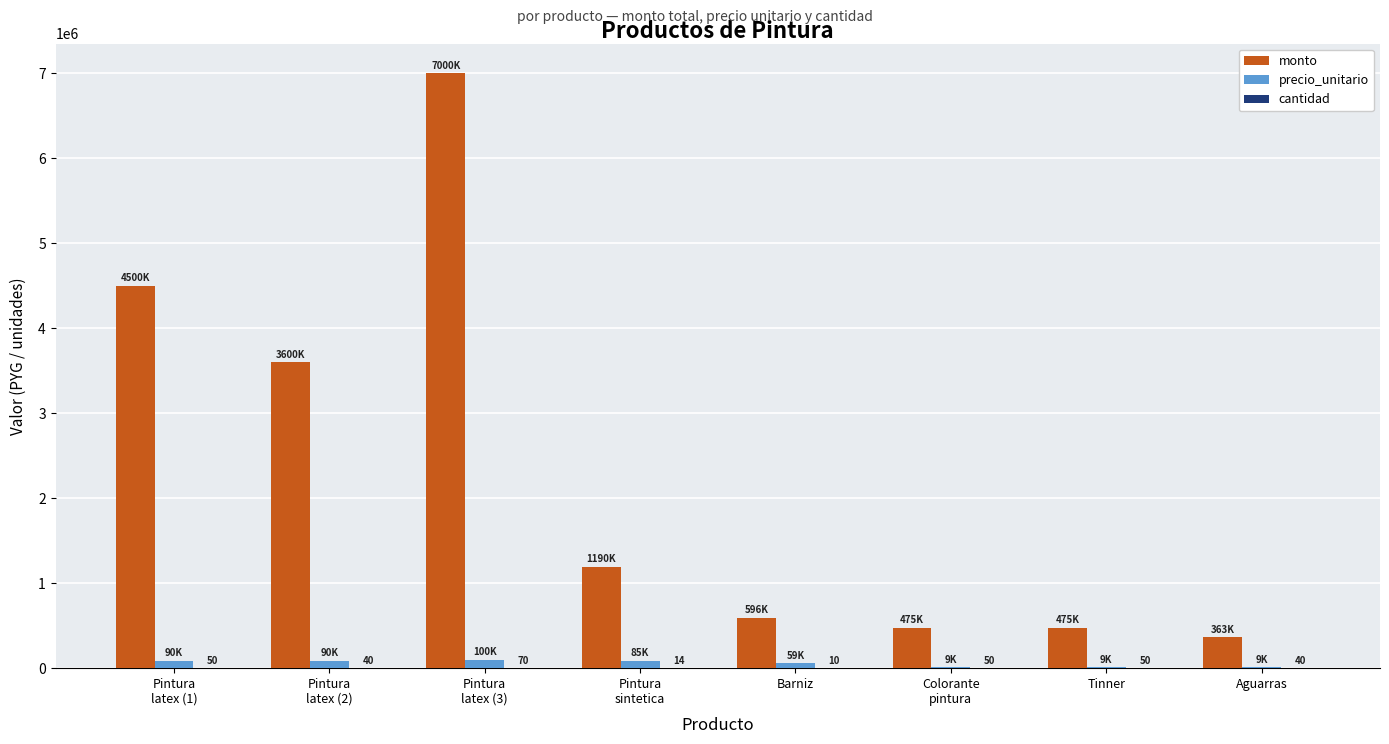

Which series has the largest total across all categories?

monto